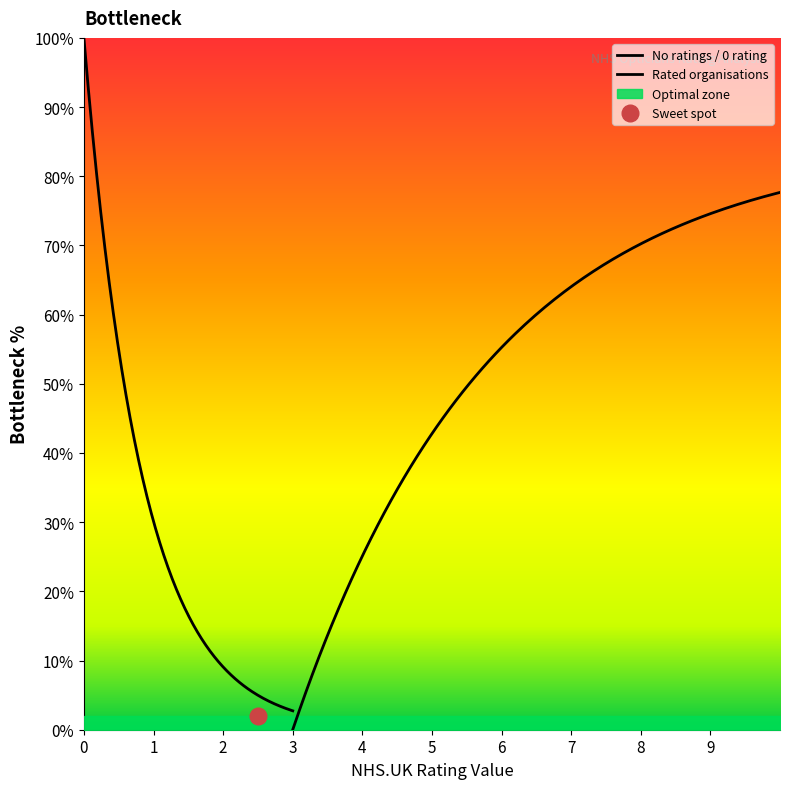

Which has a higher value, 2 or 4?

2